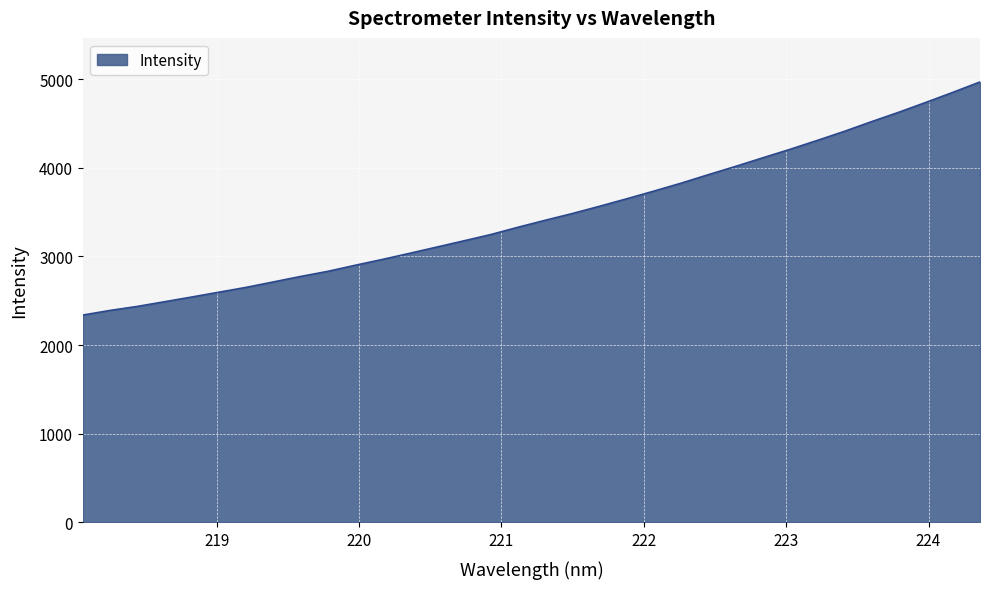

What is the smallest value displayed?

2339.1